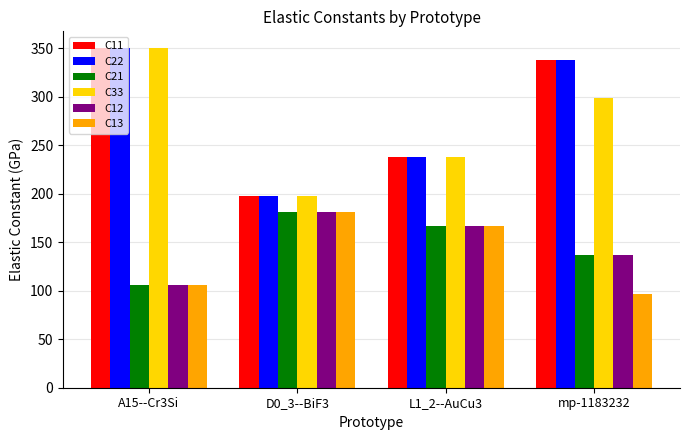

What are all the series names shown in the legend?

C11, C22, C21, C33, C12, C13